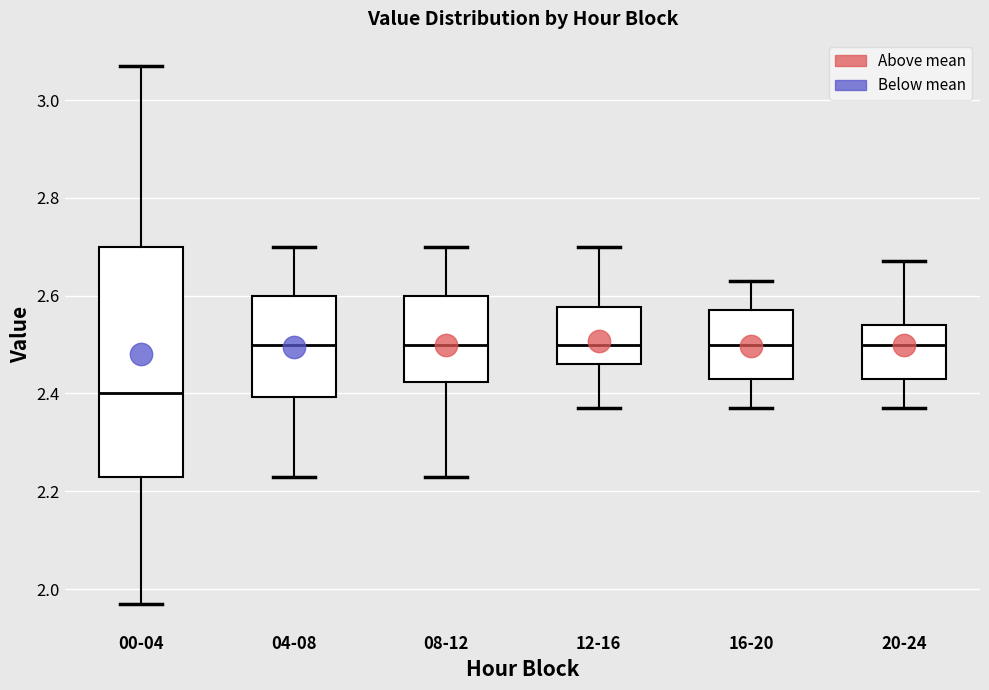

Where does the median line of the box for 20-24 sit on the y-axis? The values are not printed on the chart, so give them approximately, as read against the axis.

2.50